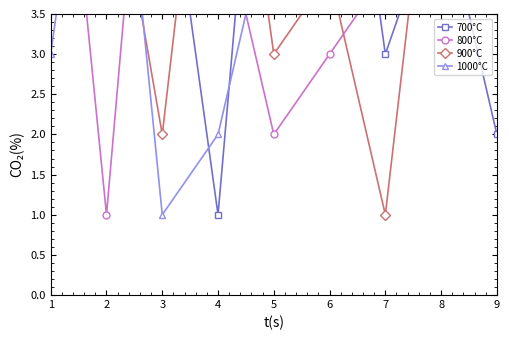

Which series has the widest spread of values?

700°C